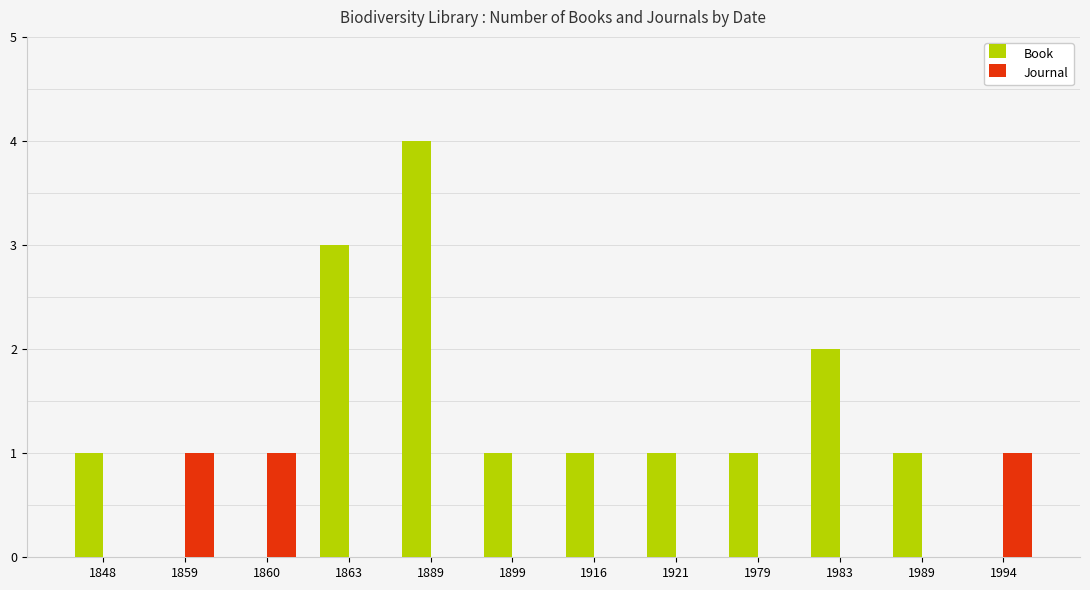

What value does the Journal series have at 1860?

1